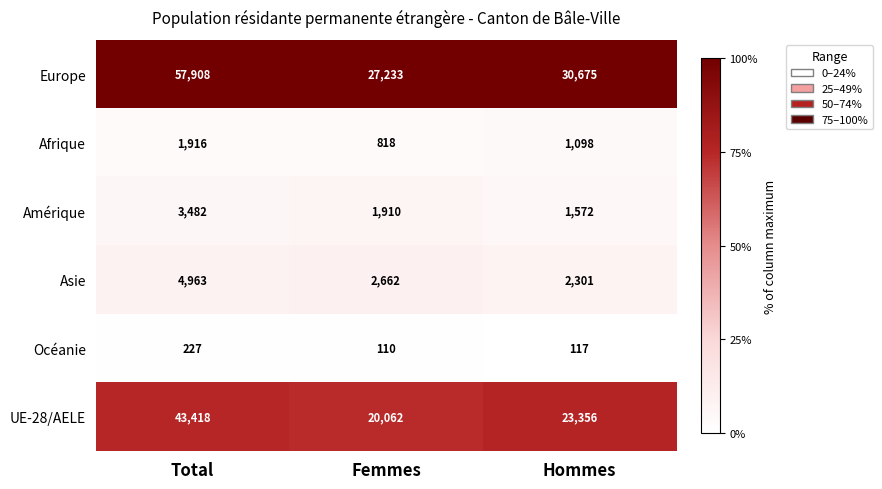

Which series has the widest spread of values?

Europe